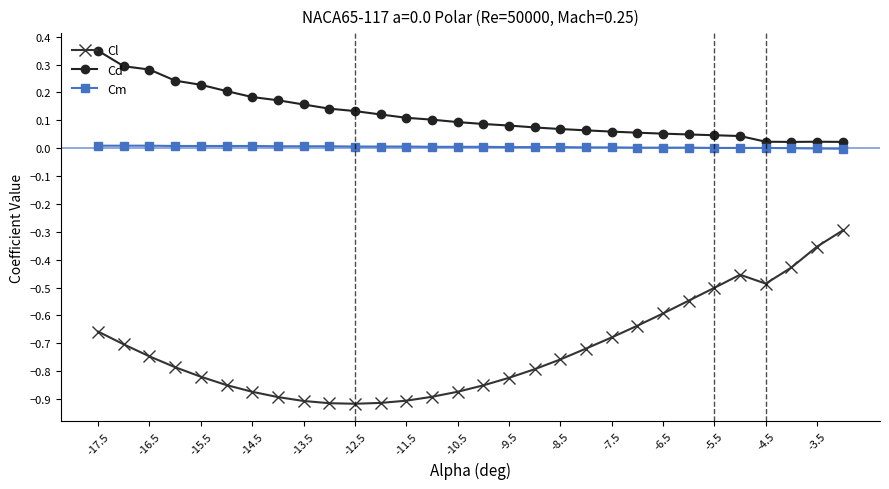

Rank the series by their maximum value, from highest to lowest.

Cd, Cm, Cl